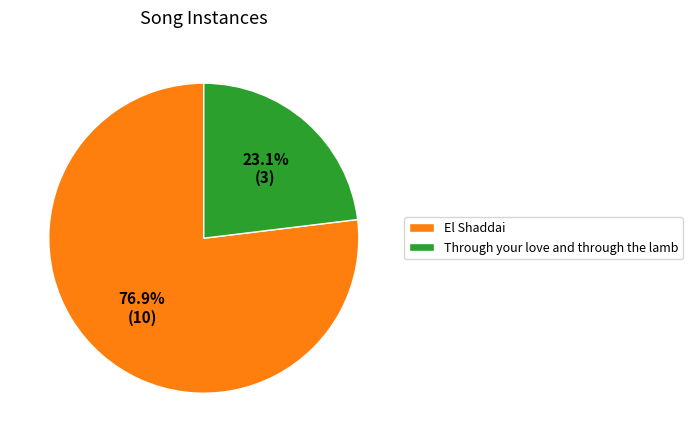

Is there a majority slice in this chart?

Yes